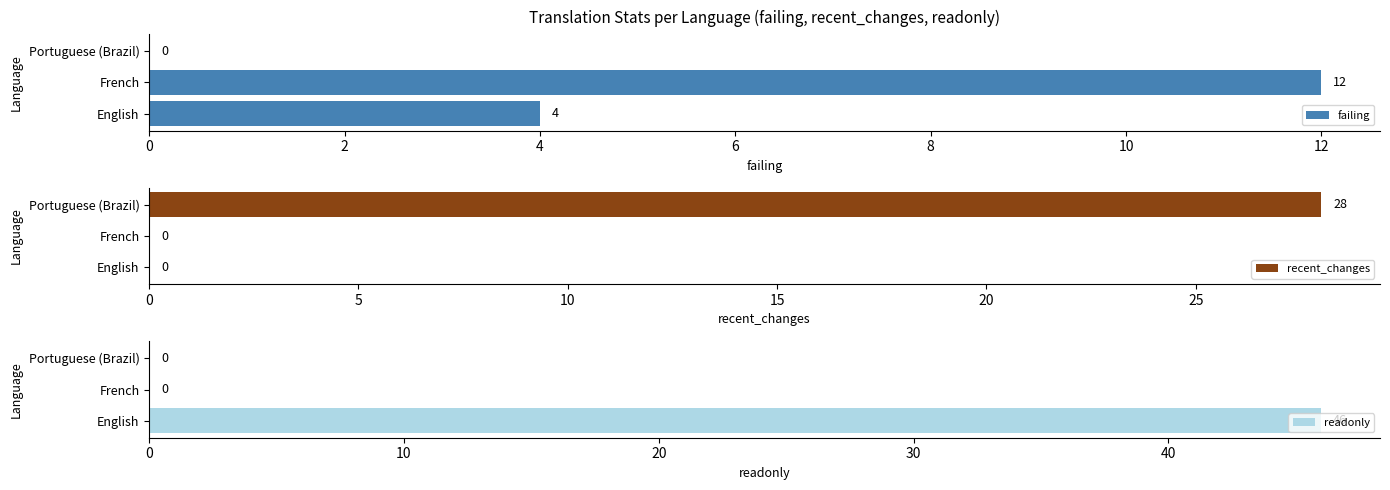

True or false: failing has a value of 4 at French.

False